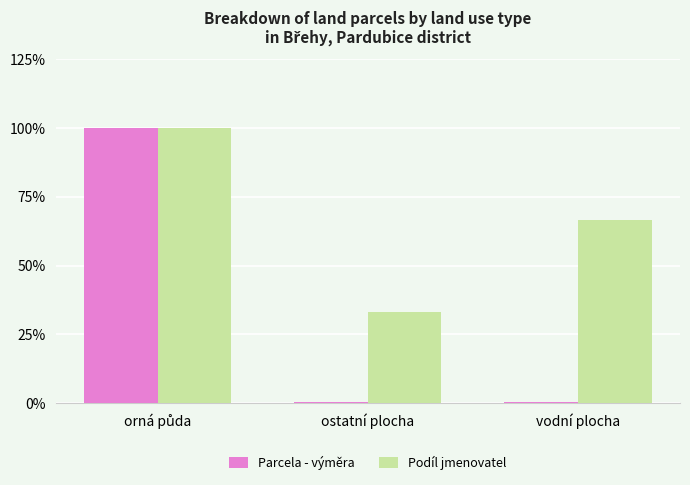

Which series has the largest total across all categories?

Podíl jmenovatel